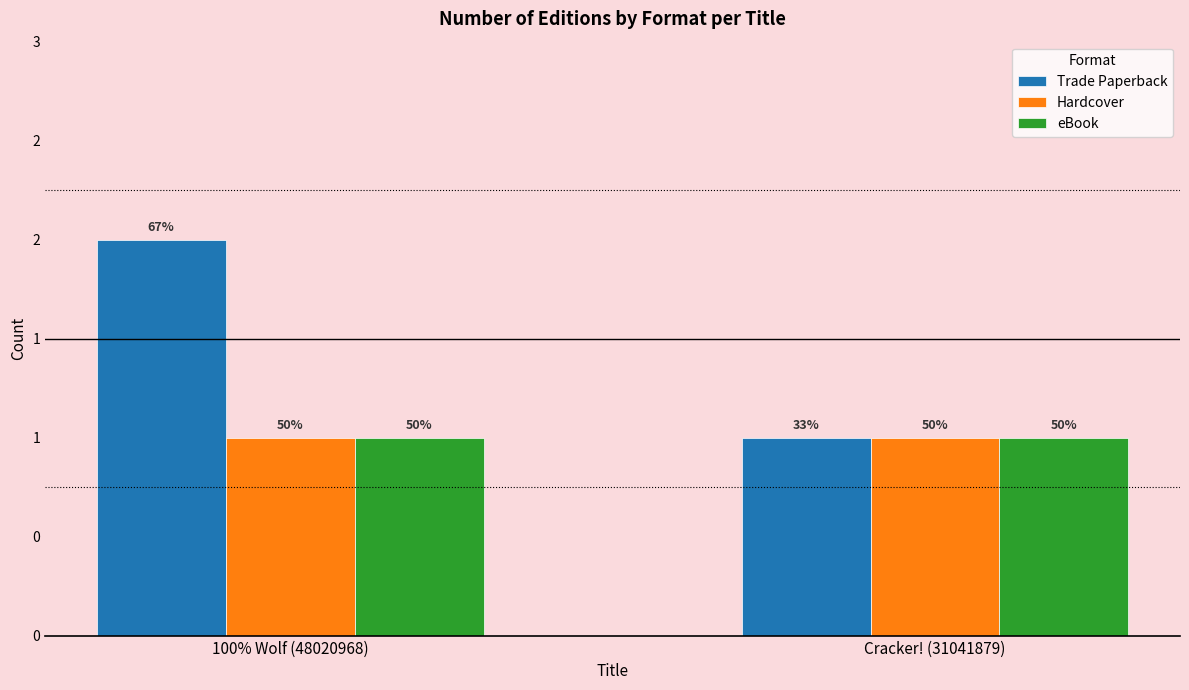

What is the sum of the Trade Paperback values at Cracker! (31041879) and 100% Wolf (48020968)?

3